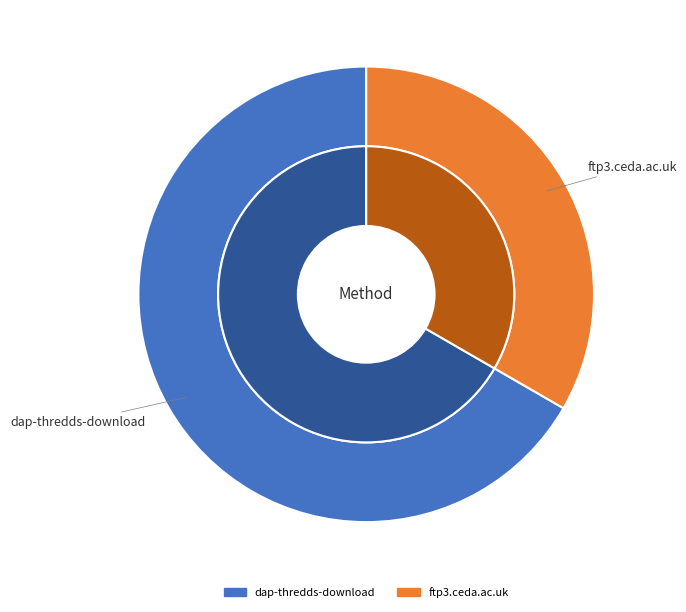

Rank the categories by value from lowest to highest.

ftp3.ceda.ac.uk, dap-thredds-download